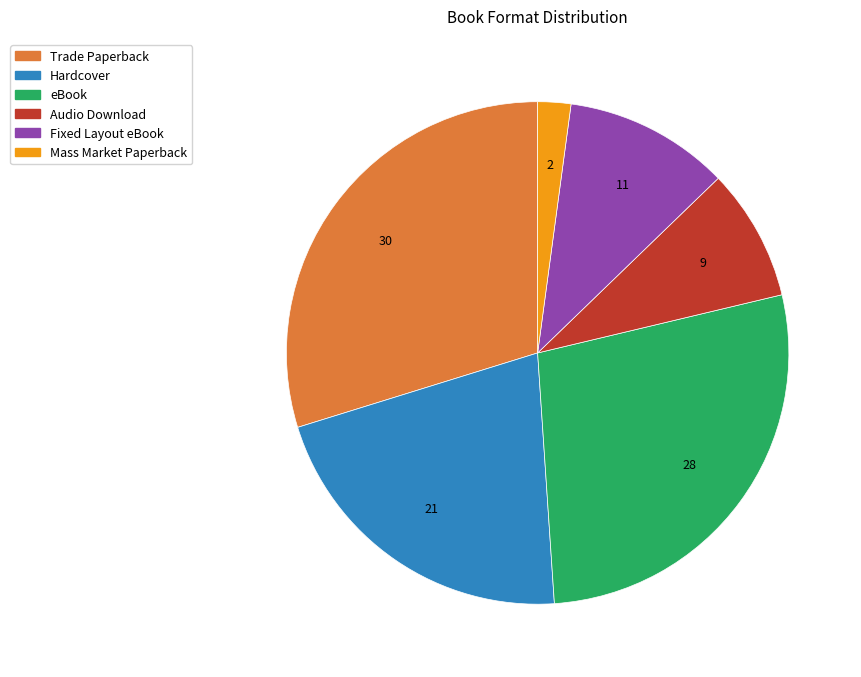

Between Mass Market Paperback and Hardcover, which is larger?

Hardcover